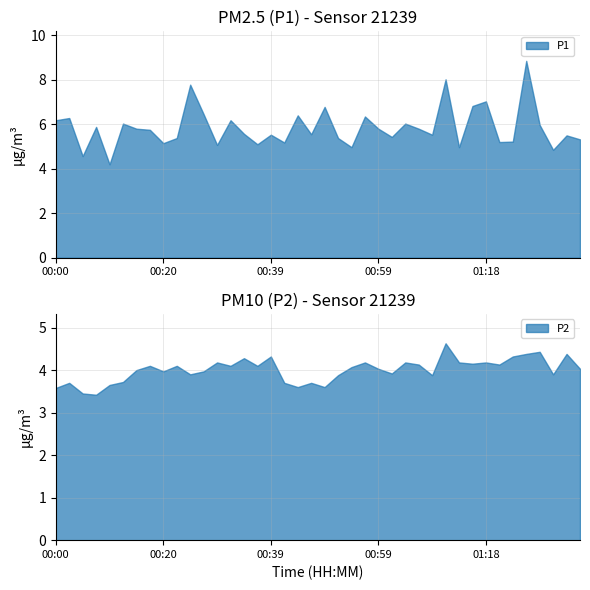

The P2 series shows 1.7 at 01:26. True or false?

False